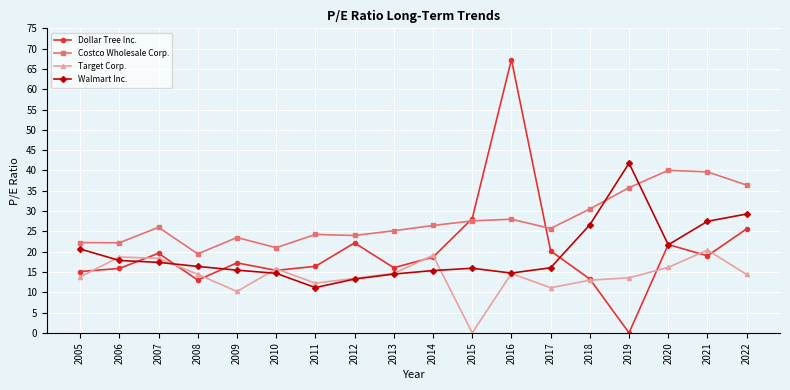

Which series has the widest spread of values?

Dollar Tree Inc.